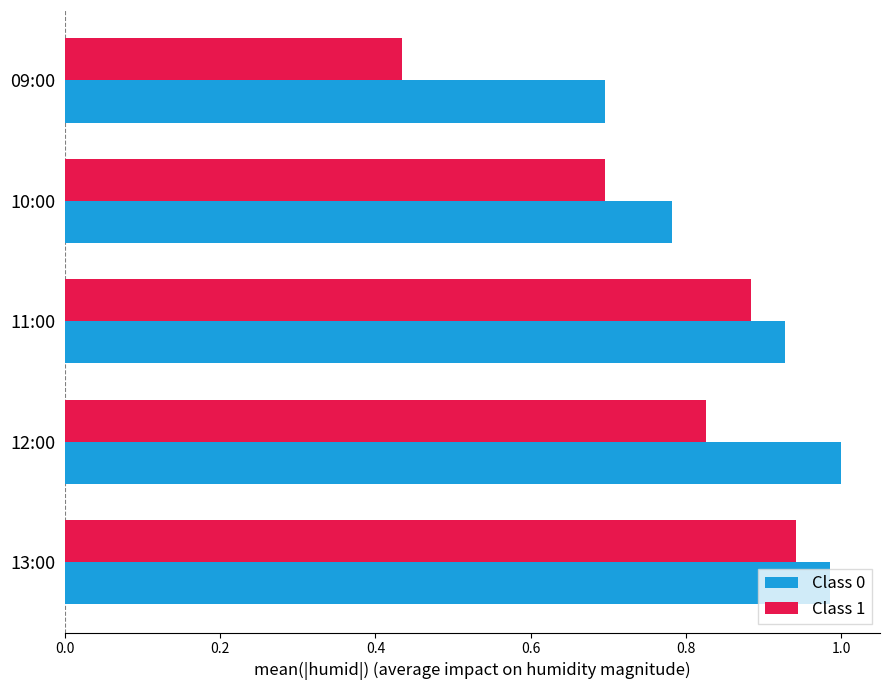

What is the minimum value for Class 0?

0.7